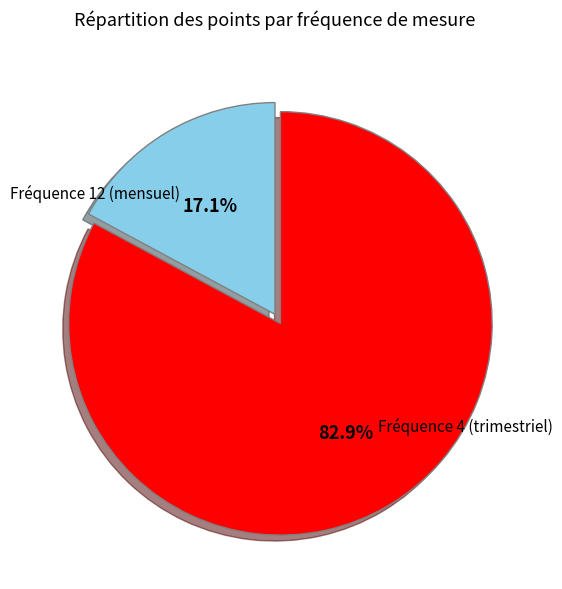

Is there any slice that represents more than half of the pie?

Yes